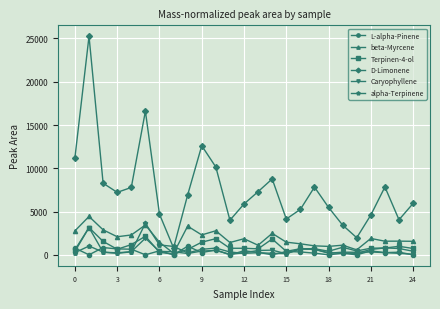

Which series has the largest total across all categories?

D-Limonene